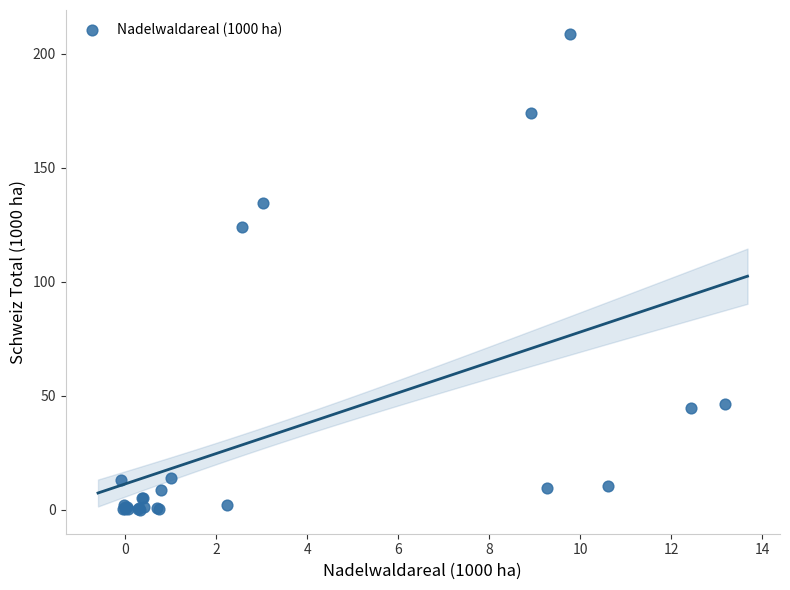

What Y value in the scatter plot is closest to 104?

123.8